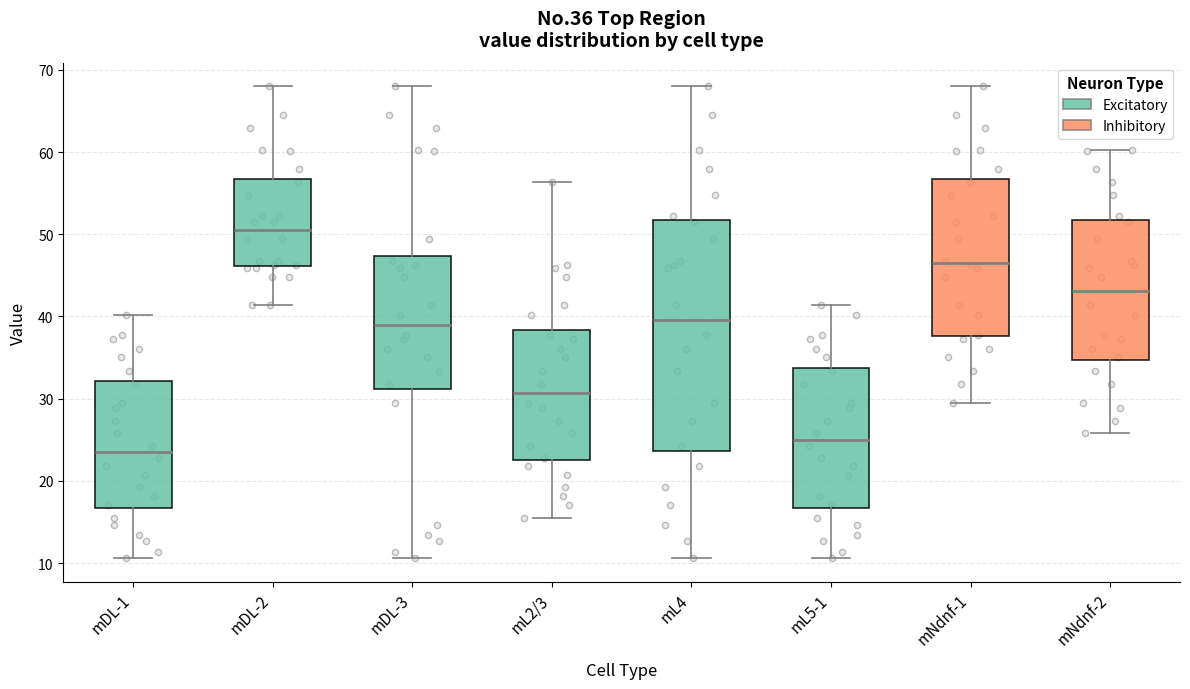

Comparing the boxes themselves (not the whiskers), which one is the tallest?

mL4